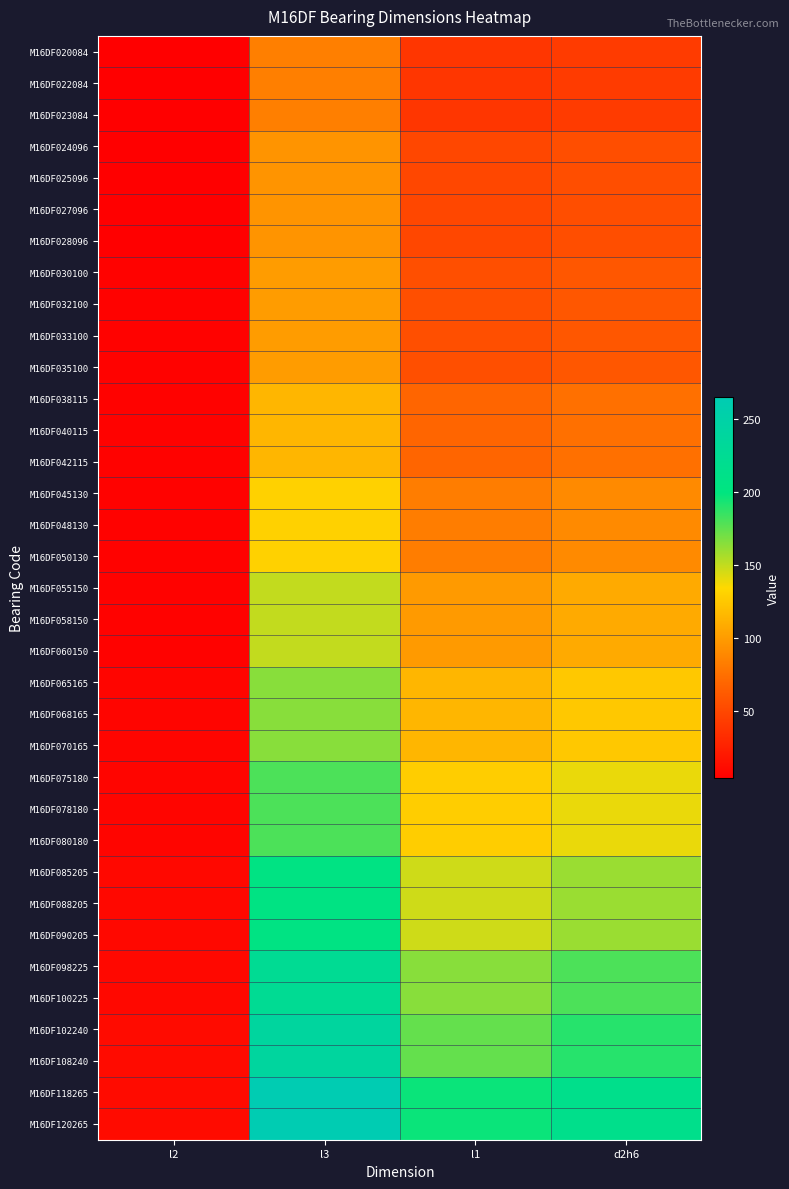

Which series has the largest total across all categories?

M16DF118265